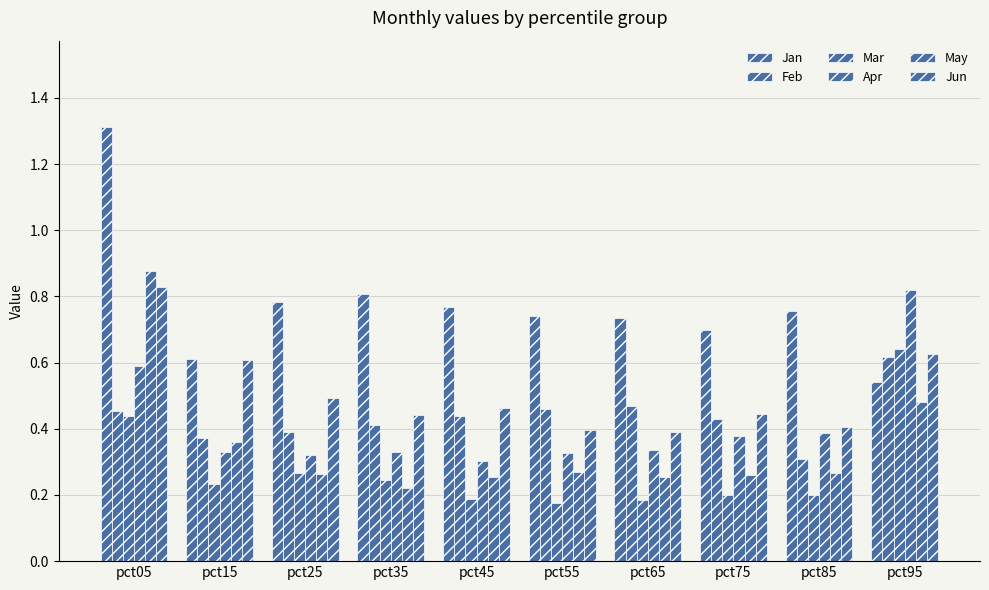

What is the difference between the highest and lowest values at pct85?

0.6